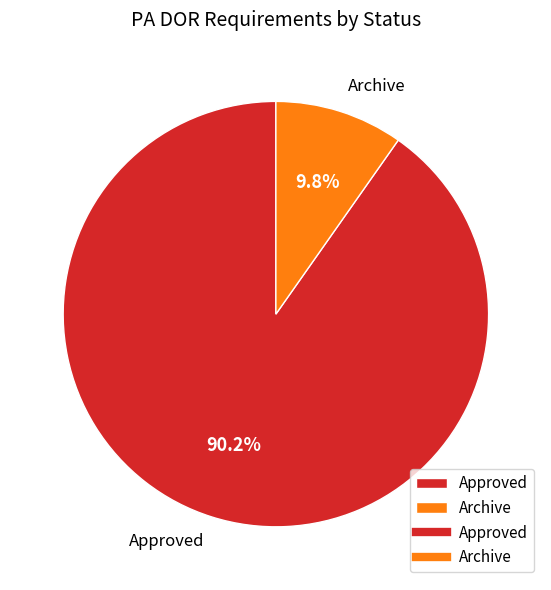

Rank the categories by value from lowest to highest.

Archive, Approved